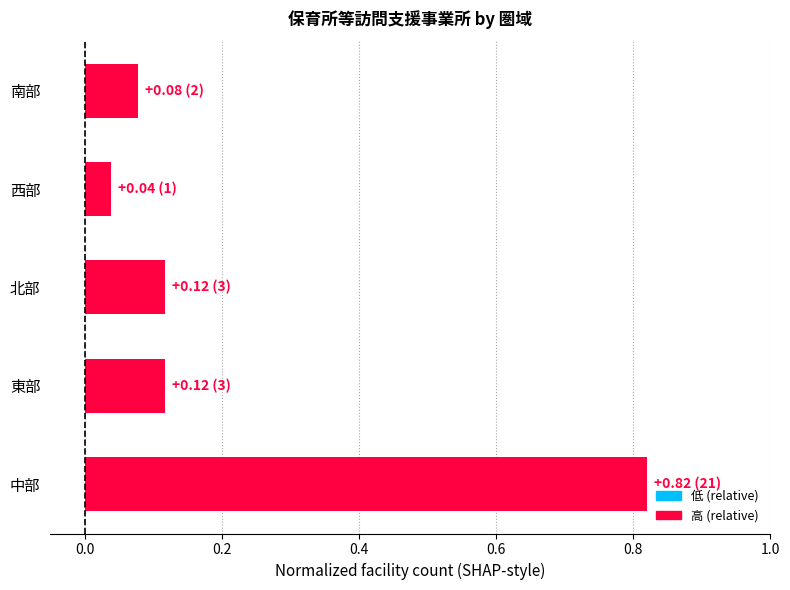

Which label corresponds to the largest value in the chart?

中部